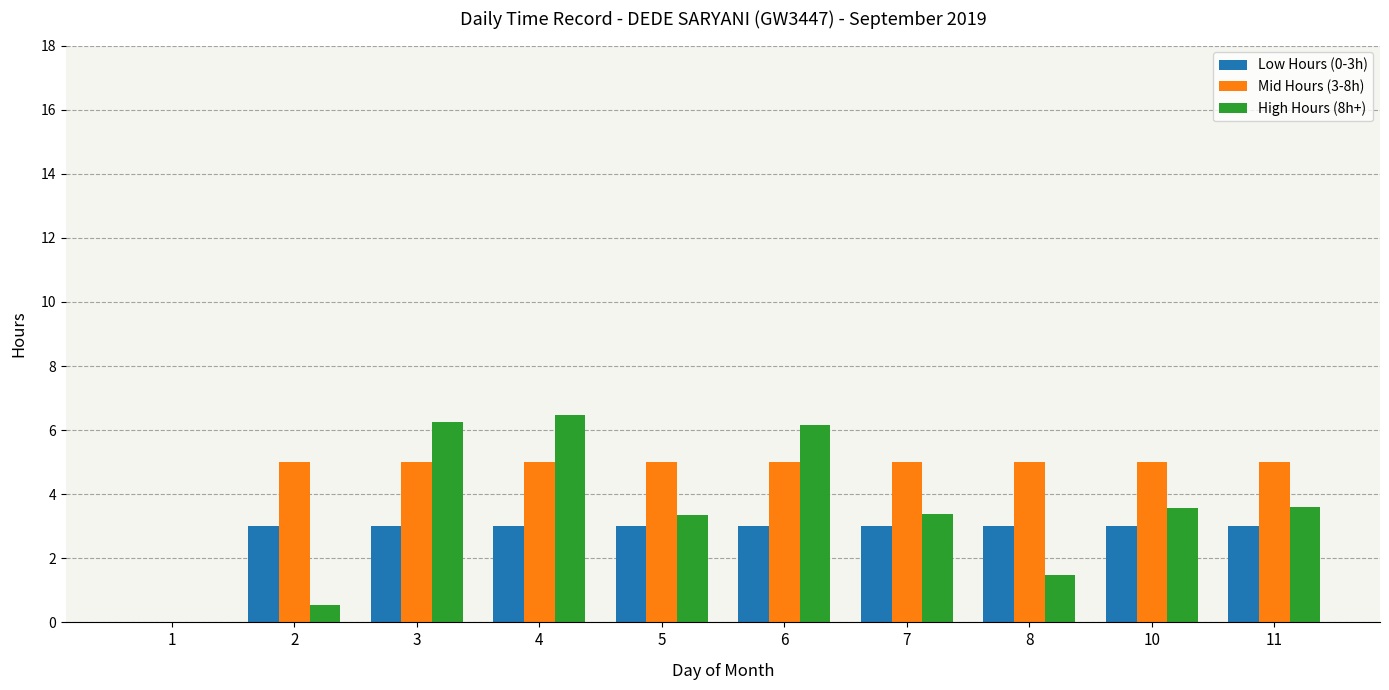

What is the total value across all series at 3?

14.2